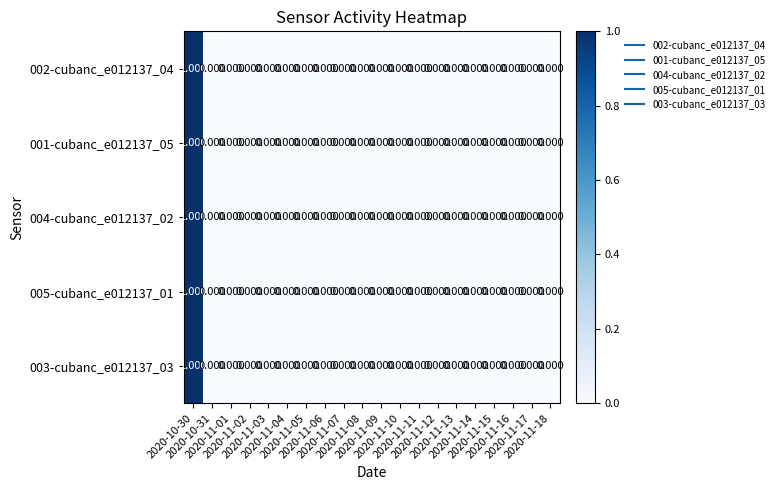

Reading left to right, list all the values displayed in this chart.

002-cubanc_e012137_04: 2020-10-30=1	2020-10-31=0	2020-11-01=0	2020-11-02=0	2020-11-03=0	2020-11-04=0	2020-11-05=0	2020-11-06=0	2020-11-07=0	2020-11-08=0	2020-11-09=0	2020-11-10=0	2020-11-11=0	2020-11-12=0	2020-11-13=0	2020-11-14=0	2020-11-15=0	2020-11-16=0	2020-11-17=0	2020-11-18=0
001-cubanc_e012137_05: 2020-10-30=1	2020-10-31=0	2020-11-01=0	2020-11-02=0	2020-11-03=0	2020-11-04=0	2020-11-05=0	2020-11-06=0	2020-11-07=0	2020-11-08=0	2020-11-09=0	2020-11-10=0	2020-11-11=0	2020-11-12=0	2020-11-13=0	2020-11-14=0	2020-11-15=0	2020-11-16=0	2020-11-17=0	2020-11-18=0
004-cubanc_e012137_02: 2020-10-30=1	2020-10-31=0	2020-11-01=0	2020-11-02=0	2020-11-03=0	2020-11-04=0	2020-11-05=0	2020-11-06=0	2020-11-07=0	2020-11-08=0	2020-11-09=0	2020-11-10=0	2020-11-11=0	2020-11-12=0	2020-11-13=0	2020-11-14=0	2020-11-15=0	2020-11-16=0	2020-11-17=0	2020-11-18=0
005-cubanc_e012137_01: 2020-10-30=1	2020-10-31=0	2020-11-01=0	2020-11-02=0	2020-11-03=0	2020-11-04=0	2020-11-05=0	2020-11-06=0	2020-11-07=0	2020-11-08=0	2020-11-09=0	2020-11-10=0	2020-11-11=0	2020-11-12=0	2020-11-13=0	2020-11-14=0	2020-11-15=0	2020-11-16=0	2020-11-17=0	2020-11-18=0
003-cubanc_e012137_03: 2020-10-30=1	2020-10-31=0	2020-11-01=0	2020-11-02=0	2020-11-03=0	2020-11-04=0	2020-11-05=0	2020-11-06=0	2020-11-07=0	2020-11-08=0	2020-11-09=0	2020-11-10=0	2020-11-11=0	2020-11-12=0	2020-11-13=0	2020-11-14=0	2020-11-15=0	2020-11-16=0	2020-11-17=0	2020-11-18=0